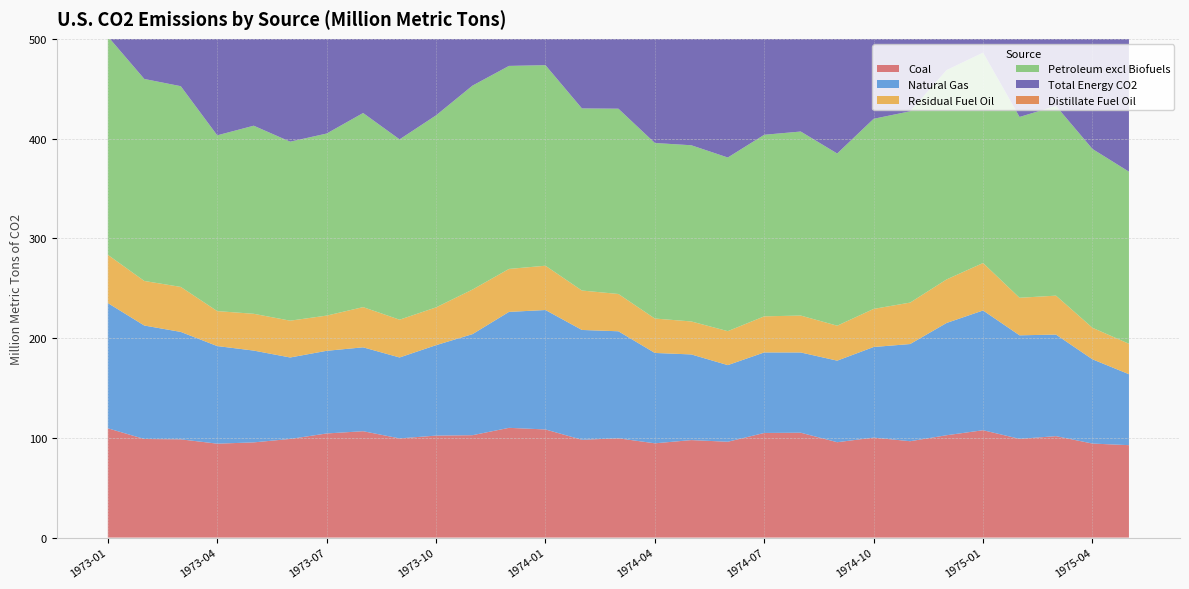

Reading right to left, transcribe all the data shown in this chart.

Coal: 1975-05=92.6	1975-04=94.2	1975-03=101.7	1975-02=99.0	1975-01=107.6	1974-12=102.6	1974-11=96.6	1974-10=100.2	1974-09=95.6	1974-08=105.1	1974-07=104.9	1974-06=96.1	1974-05=97.7	1974-04=94.5	1974-03=99.5	1974-02=98.0	1974-01=108.4	1973-12=110.0	1973-11=102.6	1973-10=102.2	1973-09=99.4	1973-08=106.6	1973-07=104.4	1973-06=98.9	1973-05=95.4	1973-04=94.2	1973-03=98.5	1973-02=98.8	1973-01=109.6
Natural Gas: 1975-05=71.1	1975-04=84.5	1975-03=101.8	1975-02=103.8	1975-01=120.0	1974-12=112.6	1974-11=97.4	1974-10=90.8	1974-09=81.8	1974-08=80.4	1974-07=80.7	1974-06=76.8	1974-05=85.9	1974-04=90.6	1974-03=107.3	1974-02=110.1	1974-01=119.7	1973-12=116.2	1973-11=101.3	1973-10=90.7	1973-09=81.1	1973-08=84.1	1973-07=82.9	1973-06=81.7	1973-05=92.0	1973-04=97.8	1973-03=107.7	1973-02=113.8	1973-01=125.6
Residual Fuel Oil: 1975-05=30.5	1975-04=31.6	1975-03=39.0	1975-02=37.6	1975-01=47.6	1974-12=43.7	1974-11=41.6	1974-10=38.2	1974-09=35.0	1974-08=37.0	1974-07=36.2	1974-06=34.0	1974-05=33.1	1974-04=34.5	1974-03=37.4	1974-02=39.5	1974-01=44.4	1973-12=43.1	1973-11=44.7	1973-10=37.9	1973-09=37.9	1973-08=40.3	1973-07=35.3	1973-06=36.9	1973-05=36.9	1973-04=35.1	1973-03=45.1	1973-02=44.7	1973-01=48.4
Petroleum excl Biofuels: 1975-05=172.5	1975-04=179.3	1975-03=190.2	1975-02=181.3	1975-01=210.9	1974-12=209.8	1974-11=191.8	1974-10=190.6	1974-09=172.6	1974-08=184.5	1974-07=182.0	1974-06=174.1	1974-05=176.6	1974-04=176.0	1974-03=185.8	1974-02=182.6	1974-01=201.1	1973-12=203.5	1973-11=204.5	1973-10=192.5	1973-09=180.8	1973-08=194.6	1973-07=182.5	1973-06=179.4	1973-05=188.6	1973-04=176.2	1973-03=201.2	1973-02=202.5	1973-01=219.0
Total Energy CO2: 1975-05=336.3	1975-04=358.0	1975-03=393.7	1975-02=384.0	1975-01=438.6	1974-12=425.0	1974-11=385.8	1974-10=381.7	1974-09=350.0	1974-08=370.1	1974-07=367.6	1974-06=347.0	1974-05=360.2	1974-04=361.1	1974-03=392.6	1974-02=390.7	1974-01=429.2	1973-12=429.8	1973-11=408.4	1973-10=385.4	1973-09=361.3	1973-08=385.3	1973-07=369.8	1973-06=360.0	1973-05=376.0	1973-04=368.2	1973-03=407.4	1973-02=415.1	1973-01=454.1
Distillate Fuel Oil: 1975-05=31.7	1975-04=39.9	1975-03=43.8	1975-02=45.8	1975-01=52.8	1974-12=51.3	1974-11=40.7	1974-10=38.5	1974-09=30.8	1974-08=30.8	1974-07=30.8	1974-06=30.6	1974-05=32.6	1974-04=36.8	1974-03=42.2	1974-02=46.3	1974-01=51.1	1973-12=49.2	1973-11=45.2	1973-10=39.0	1973-09=34.5	1973-08=34.0	1973-07=31.0	1973-06=31.2	1973-05=35.6	1973-04=34.0	1973-03=44.5	1973-02=51.8	1973-01=55.2